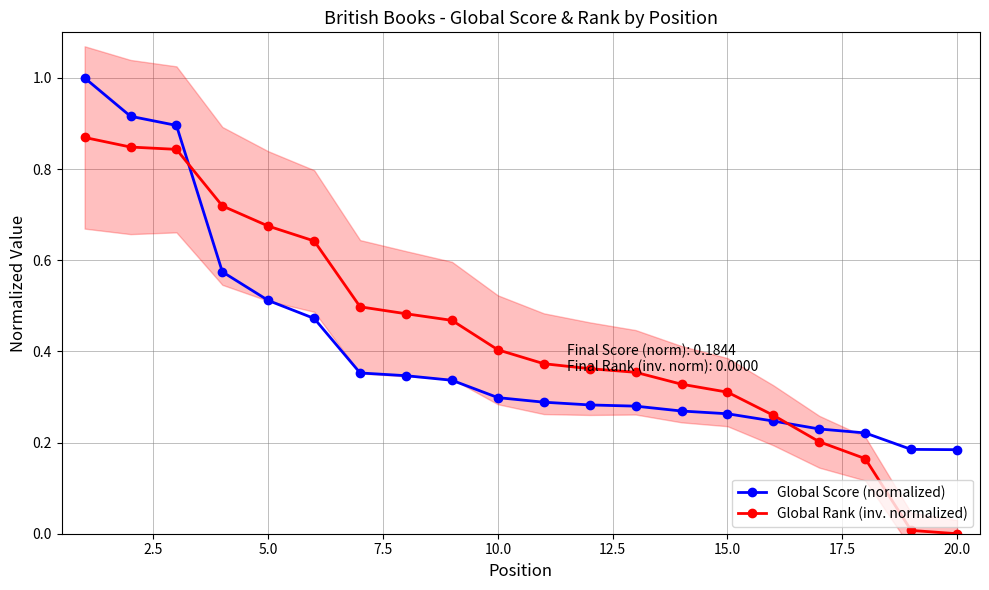

True or false: Global Rank (inv. normalized) and Global Score (normalized) intersect in this chart.

True